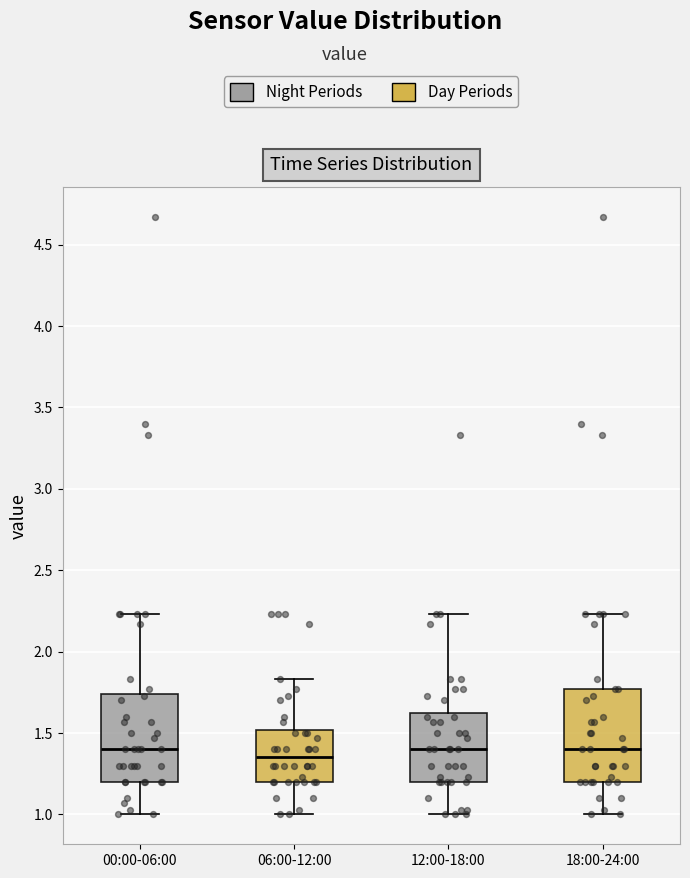

Where is the upper edge of the box for 00:00-06:00 on the y-axis? The values are not printed on the chart, so give them approximately, as read against the axis.

1.75